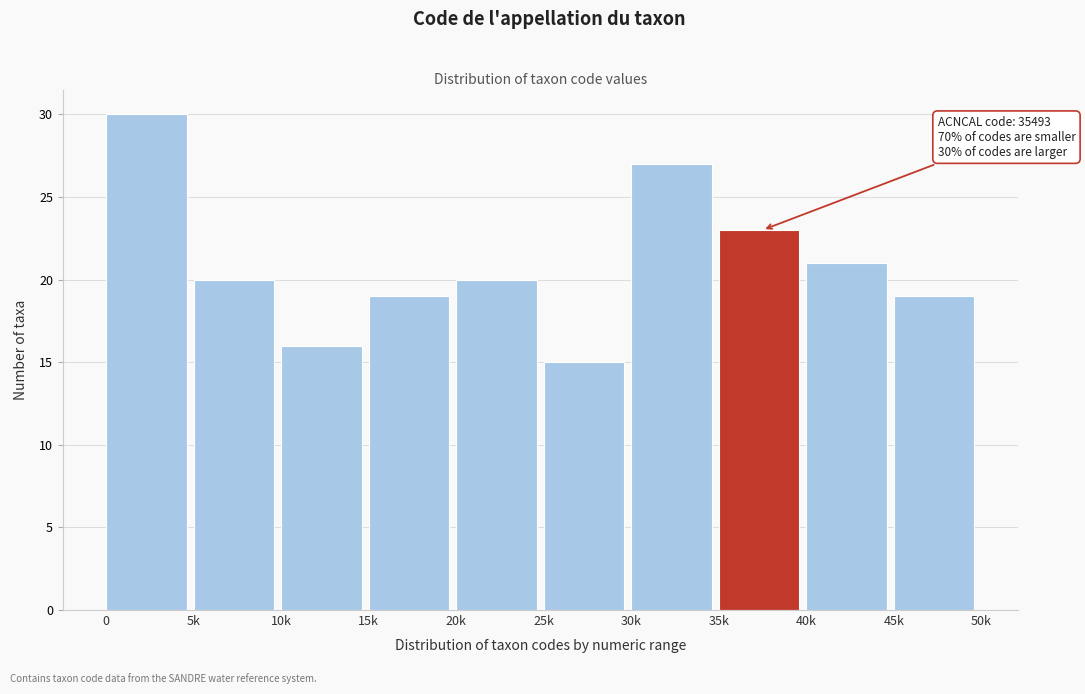

Reading left to right, what are all the values shown in this chart?

0=30	5k=20	10k=16	15k=19	20k=20	25k=15	30k=27	35k=23	40k=21	45k=19